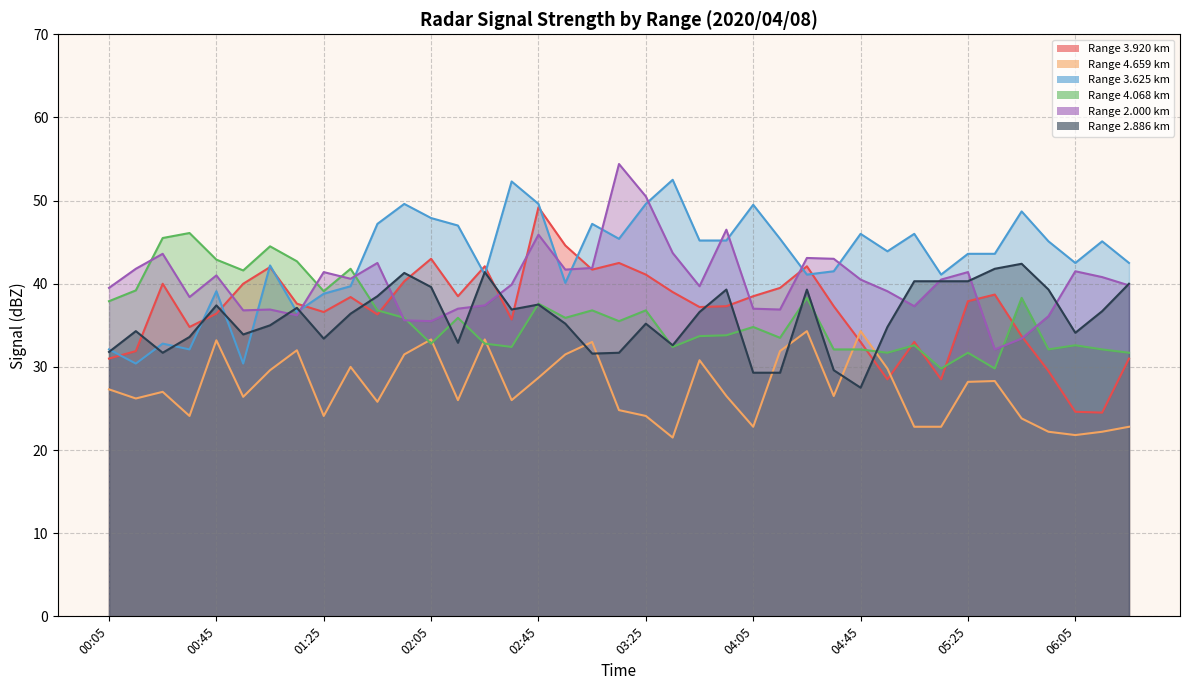

What is the total value across all series at 00:45?

230.0